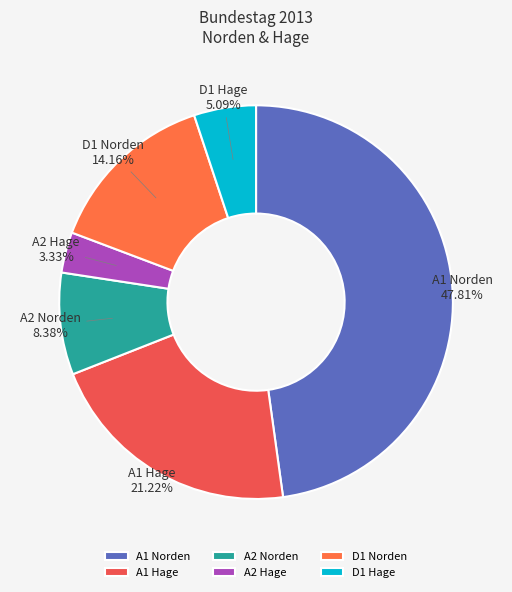

Do A2 Norden and D1 Norden together represent more than half of the pie?

No